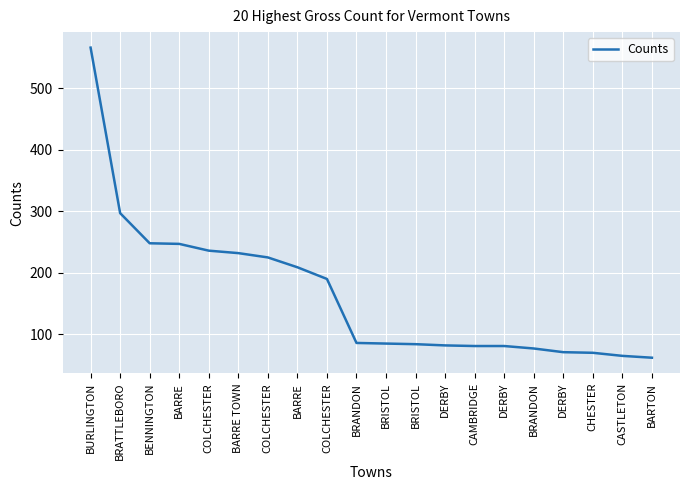

Reading left to right, transcribe all the data shown in this chart.

566	297	248	247	236	232	225	209	190	86	85	84	82	81	81	77	71	70	65	62